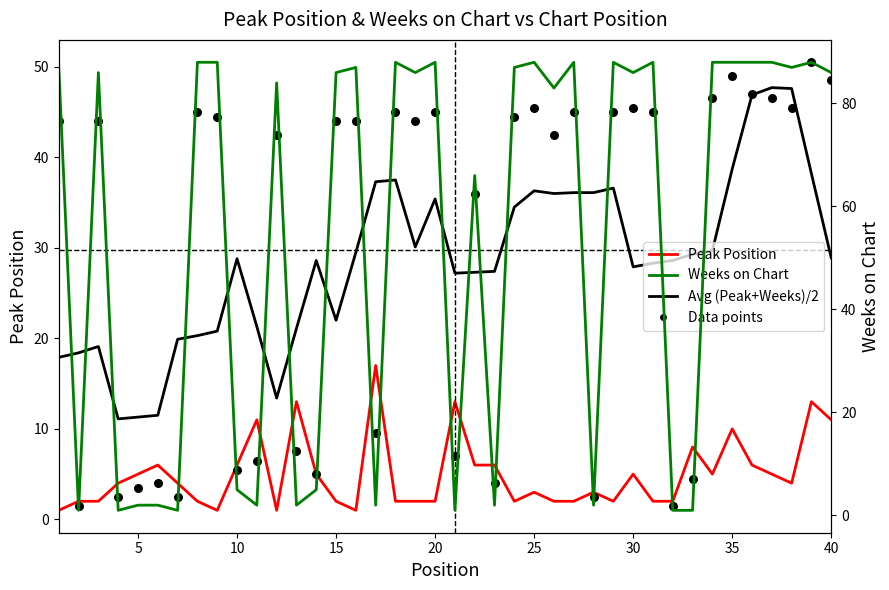

Which series has the largest total across all categories?

Weeks on Chart